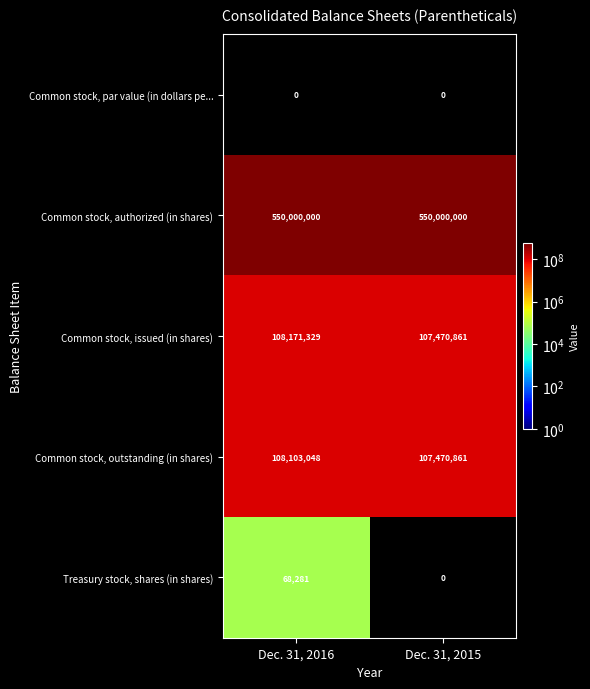

What is the sum of all Treasury stock, shares (in shares) values?

68281